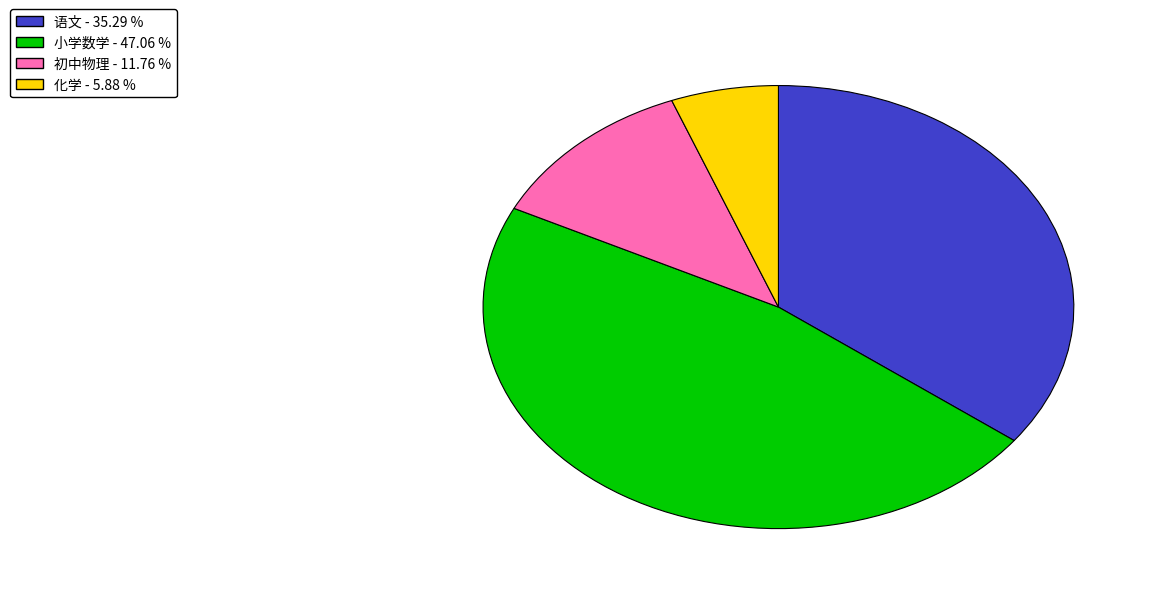

Does any single category account for the majority?

No